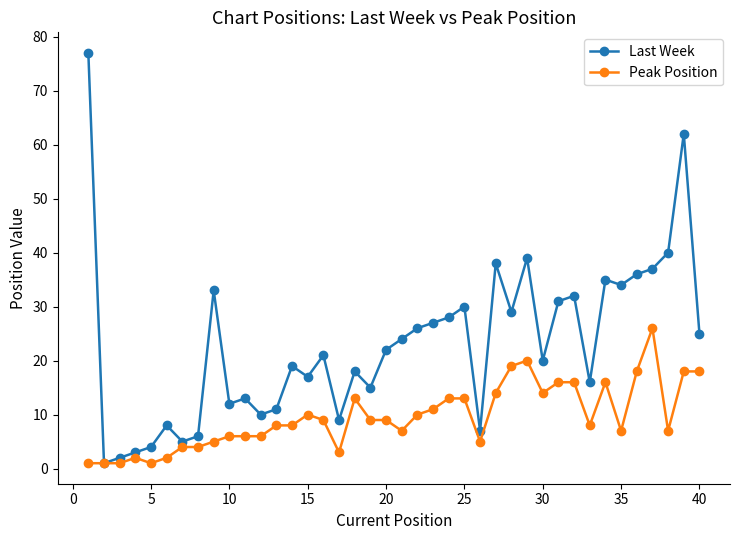

True or false: Peak Position has more than 2 interior local peaks.

True